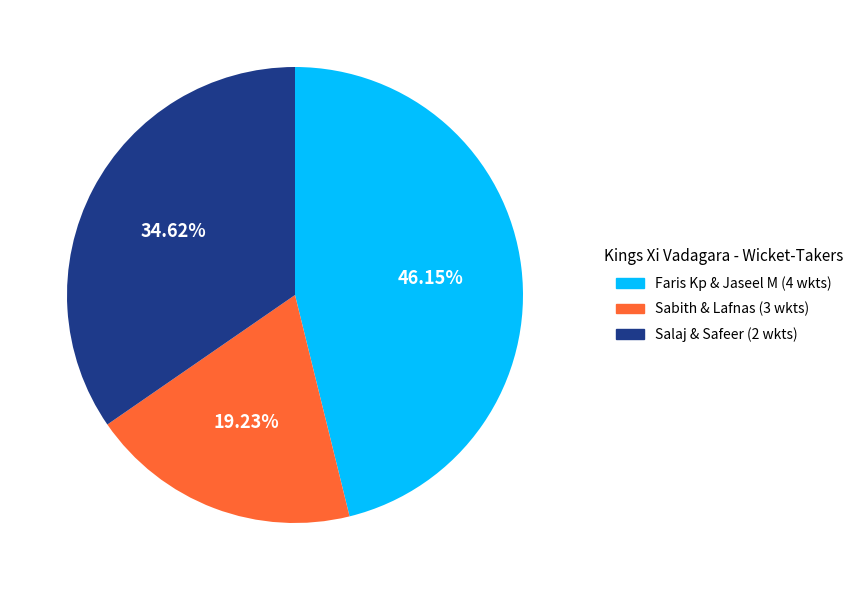

Combined, do Salaj & Safeer (2 wkts) and Sabith & Lafnas (3 wkts) account for over 50%?

Yes